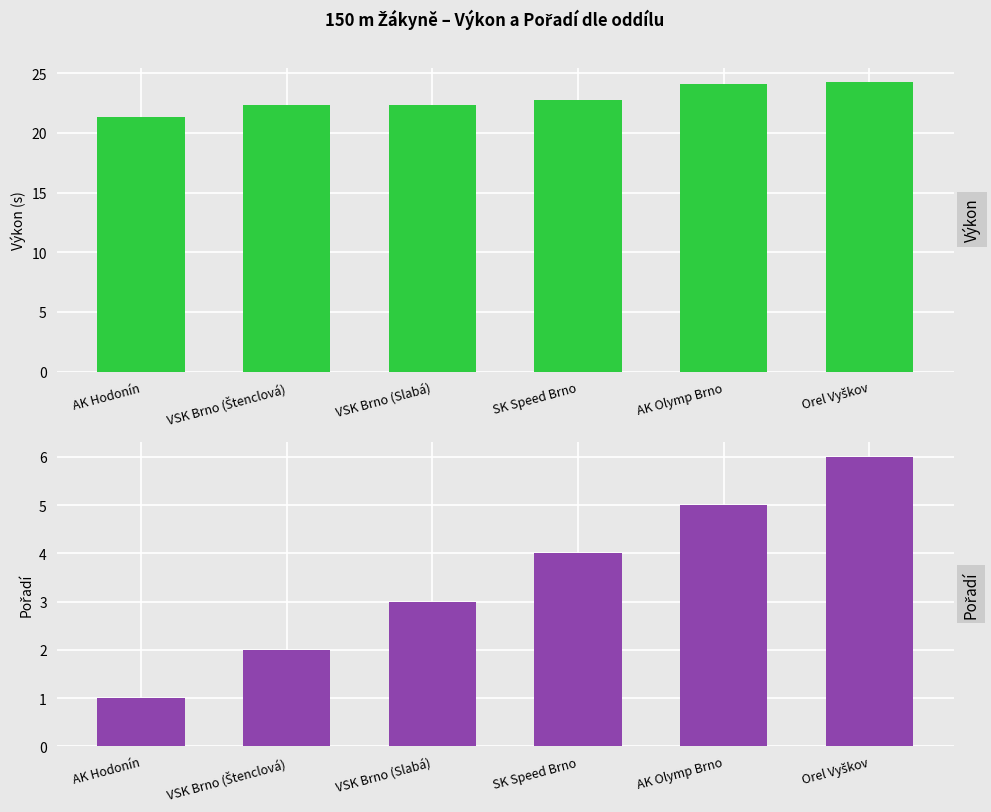

At which label does Výkon first exceed 22?

VSK Brno (Štenclová)